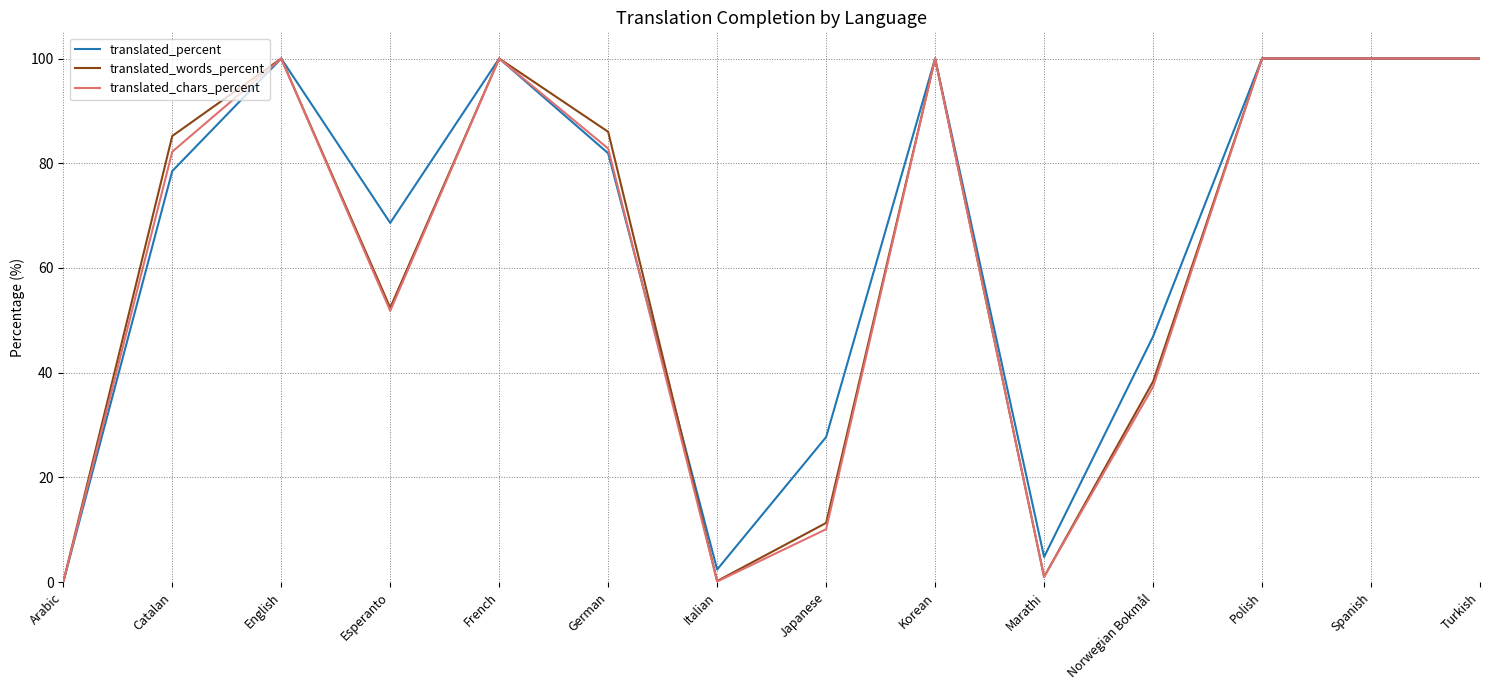

What is the maximum value shown in the chart?

100.0